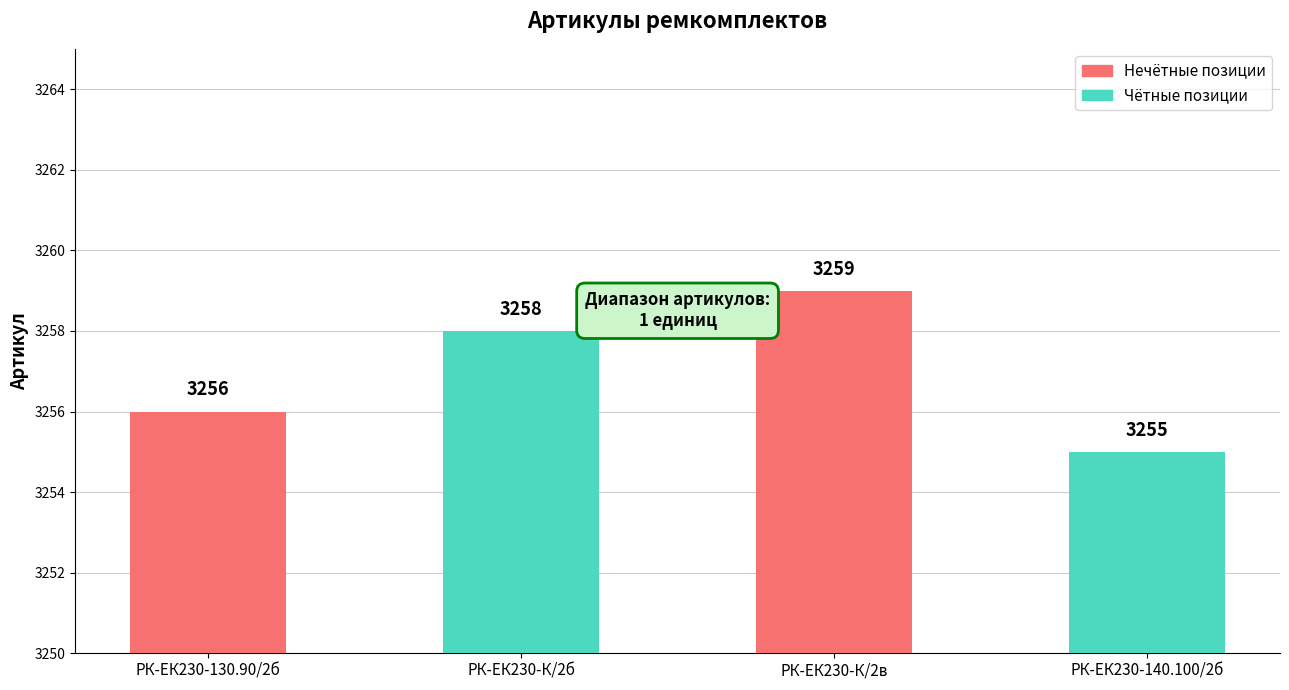

Count the values in the range 3256 to 3259.

3